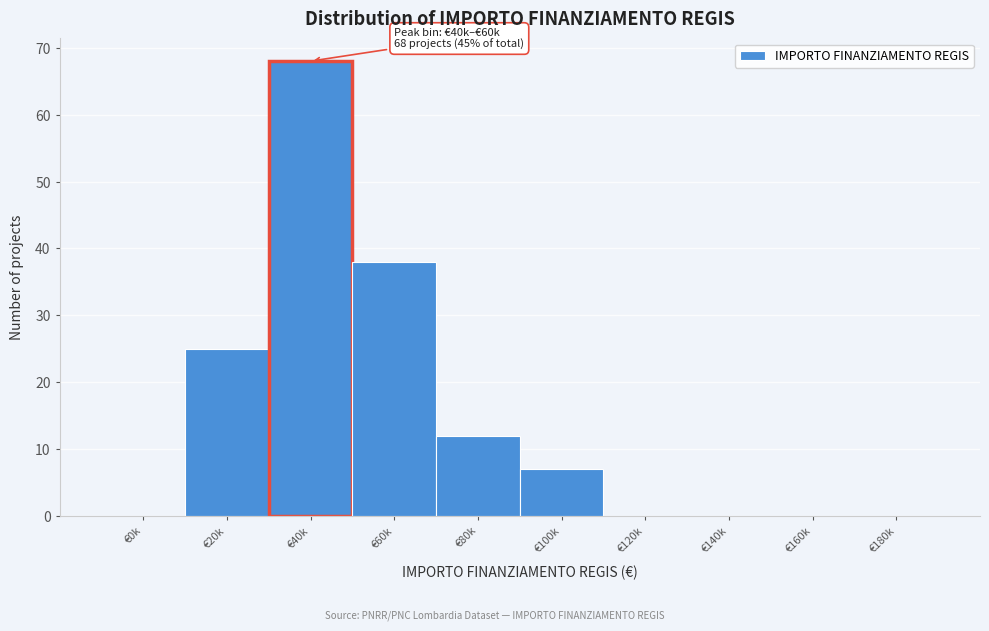

Reading left to right, list all the values displayed in this chart.

€0k=0	€20k=25	€40k=68	€60k=38	€80k=12	€100k=7	€120k=0	€140k=0	€160k=0	€180k=0